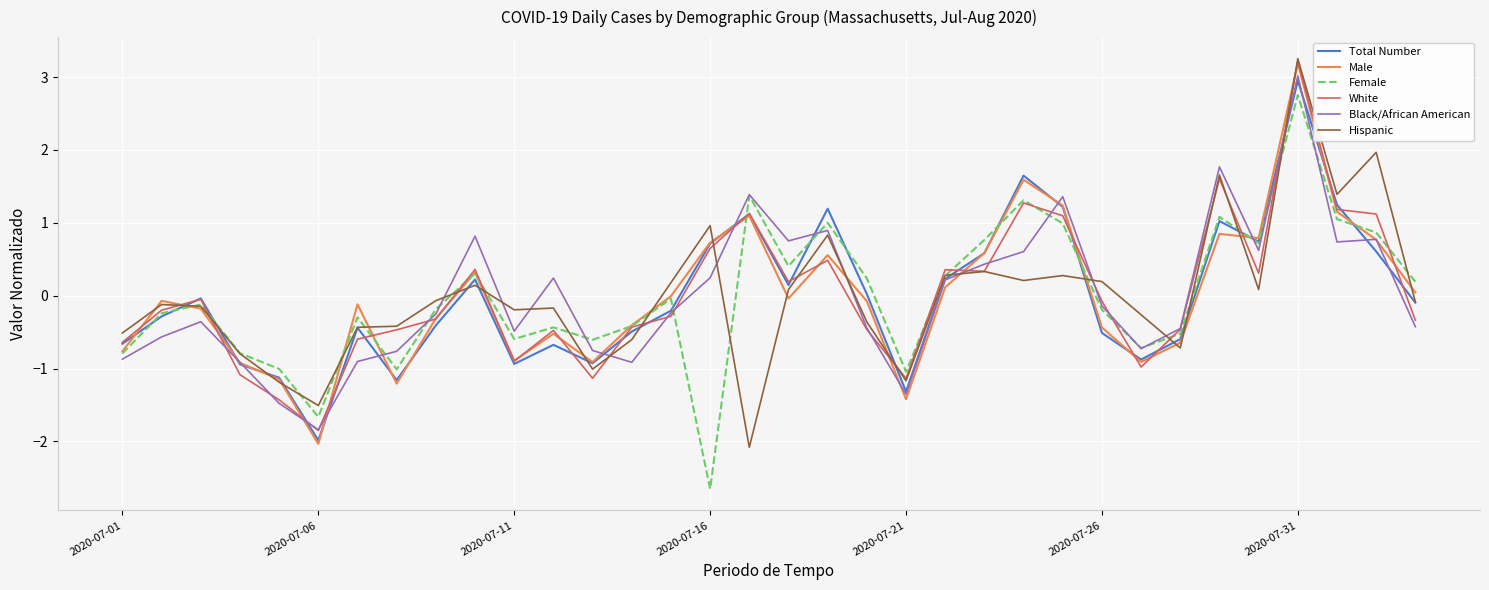

What is the minimum value for Black/African American?

-1.8